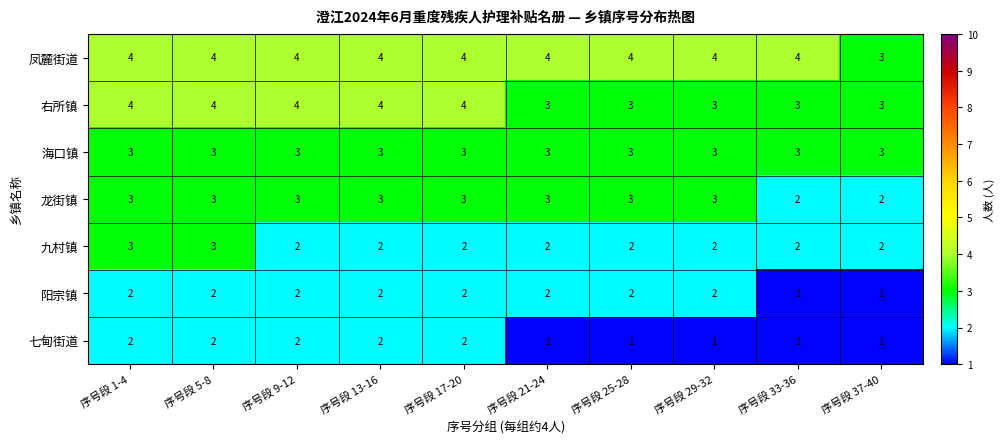

What is the highest value of the 九村镇 series?

3